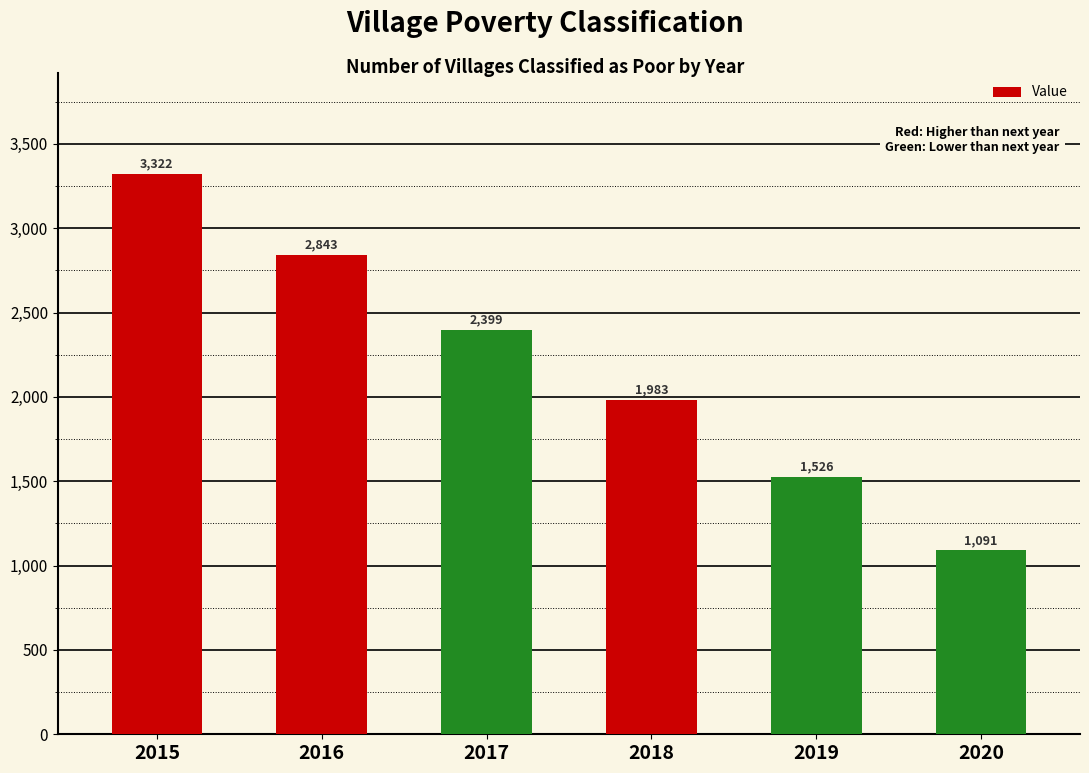

The chart shows a value of 1091 at 2020. True or false?

True